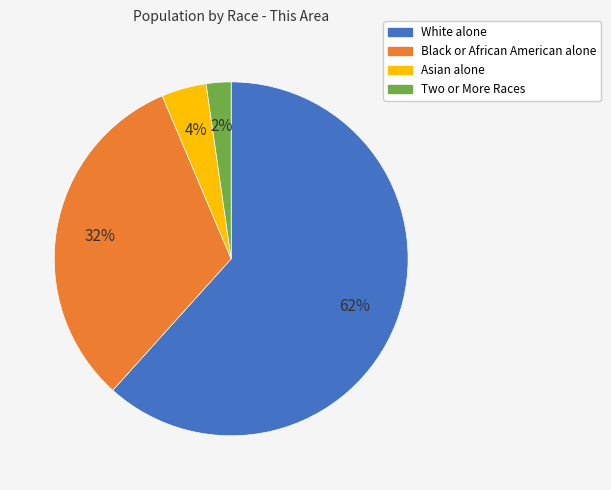

Which has a higher value, White alone or Two or More Races?

White alone